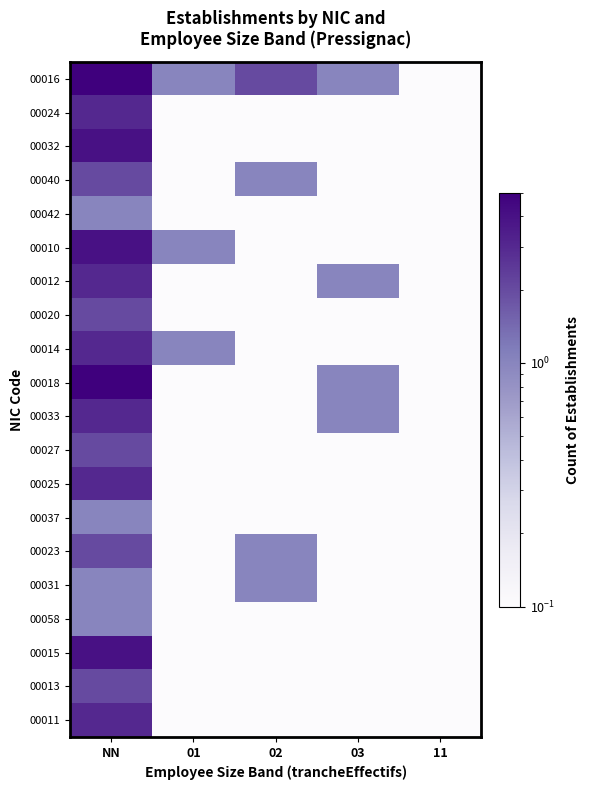

What is the smallest value displayed?

0.1